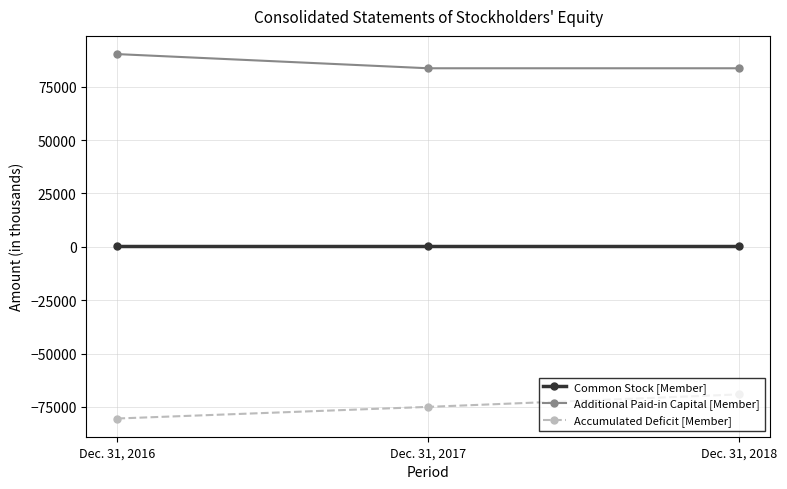

Does the chart have visible grid lines?

Yes